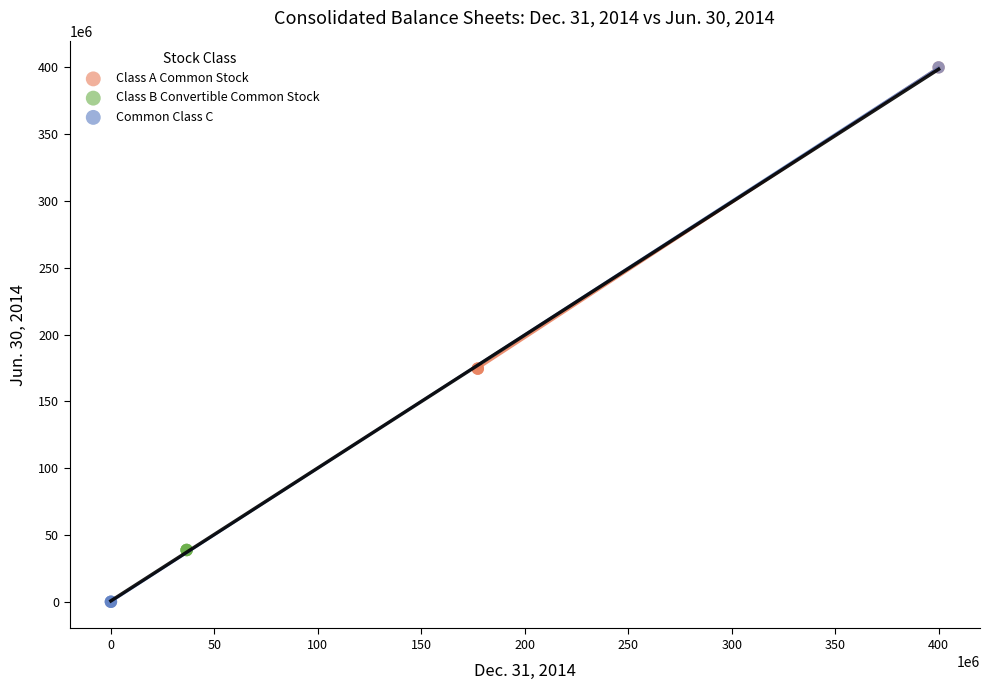

Which series reaches the minimum Y coordinate?

Common Class C